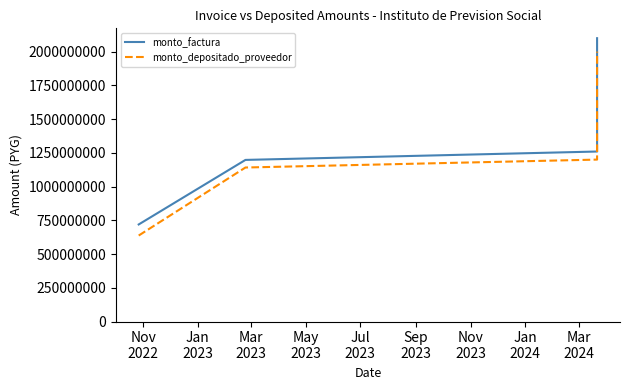

What is the value of the monto_depositado_proveedor point at the 2nd from the left?

1141524408